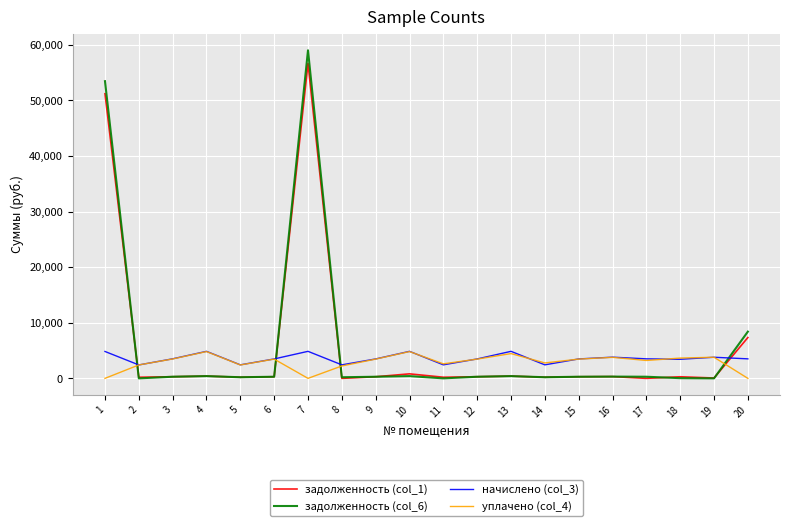

The value of начислено (col_3) at 4 is 4859.2. True or false?

True